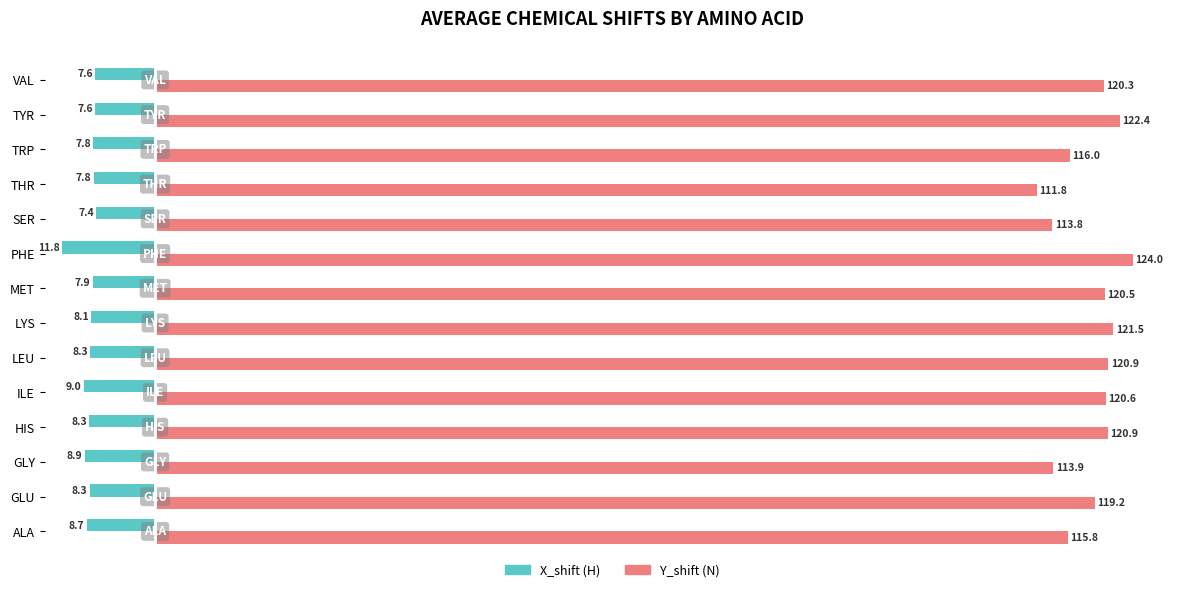

Which series changed the most between GLY and MET?

Y_shift (N)